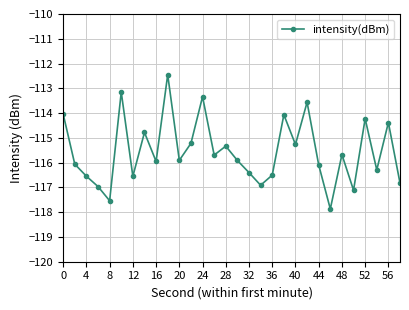

True or false: there are more than 1 points higher than both neighbors.

True